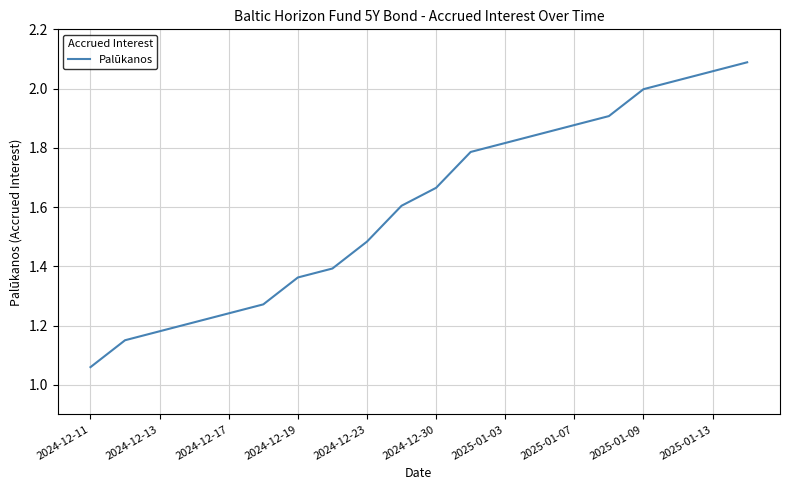

What is the difference between the maximum and minimum values?

1.0